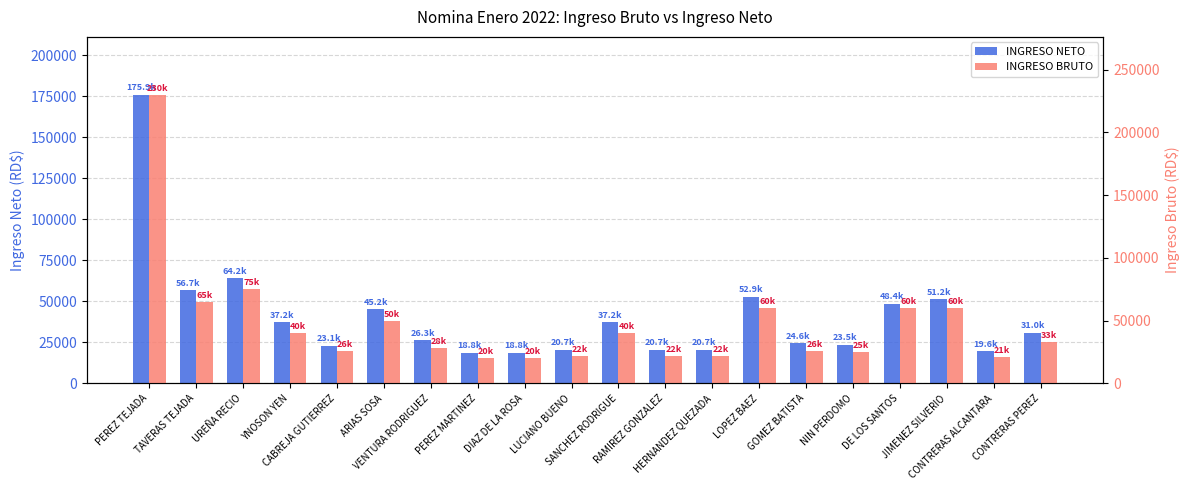

Reading left to right, transcribe all the data shown in this chart.

INGRESO NETO: PEREZ TEJADA=175867.5	TAVERAS TEJADA=56705.9	UREÑA RECIO=64233.1	YNOSON YEN=37168.3	CABREJA GUTIERREZ=23062.4	ARIAS SOSA=45166.0	VENTURA RODRIGUEZ=26320.2	PEREZ MARTINEZ=18793.0	DIAZ DE LA ROSA=18793.0	LUCIANO BUENO=20674.8	SANCHEZ RODRIGUE=37168.3	RAMIREZ GONZALEZ=20674.8	HERNANDEZ QUEZADA=20674.8	LOPEZ BAEZ=52942.3	GOMEZ BATISTA=24553.6	NIN PERDOMO=23497.5	DE LOS SANTOS=48424.1	JIMENEZ SILVERIO=51169.1	CONTRERAS ALCANTARA=19639.8	CONTRERAS PEREZ=31024.7
INGRESO BRUTO: PEREZ TEJADA=230000.0	TAVERAS TEJADA=65000.0	UREÑA RECIO=75000.0	YNOSON YEN=40000.0	CABREJA GUTIERREZ=26000.0	ARIAS SOSA=50000.0	VENTURA RODRIGUEZ=28000.0	PEREZ MARTINEZ=20000.0	DIAZ DE LA ROSA=20000.0	LUCIANO BUENO=22000.0	SANCHEZ RODRIGUE=40000.0	RAMIREZ GONZALEZ=22000.0	HERNANDEZ QUEZADA=22000.0	LOPEZ BAEZ=60000.0	GOMEZ BATISTA=26250.0	NIN PERDOMO=25000.0	DE LOS SANTOS=60000.0	JIMENEZ SILVERIO=60000.0	CONTRERAS ALCANTARA=20900.0	CONTRERAS PEREZ=33000.0